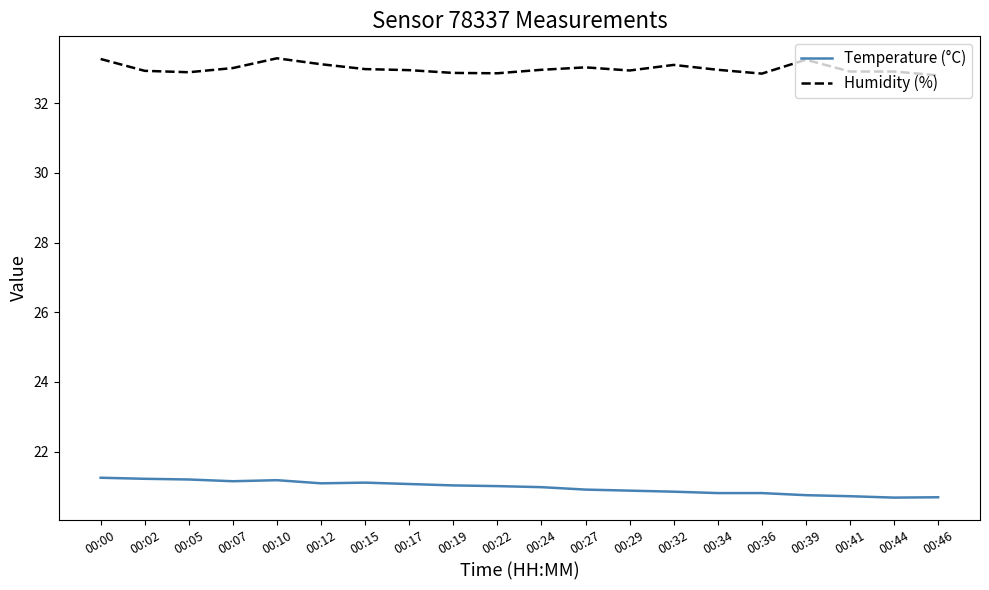

What are all the series names shown in the legend?

Temperature (°C), Humidity (%)